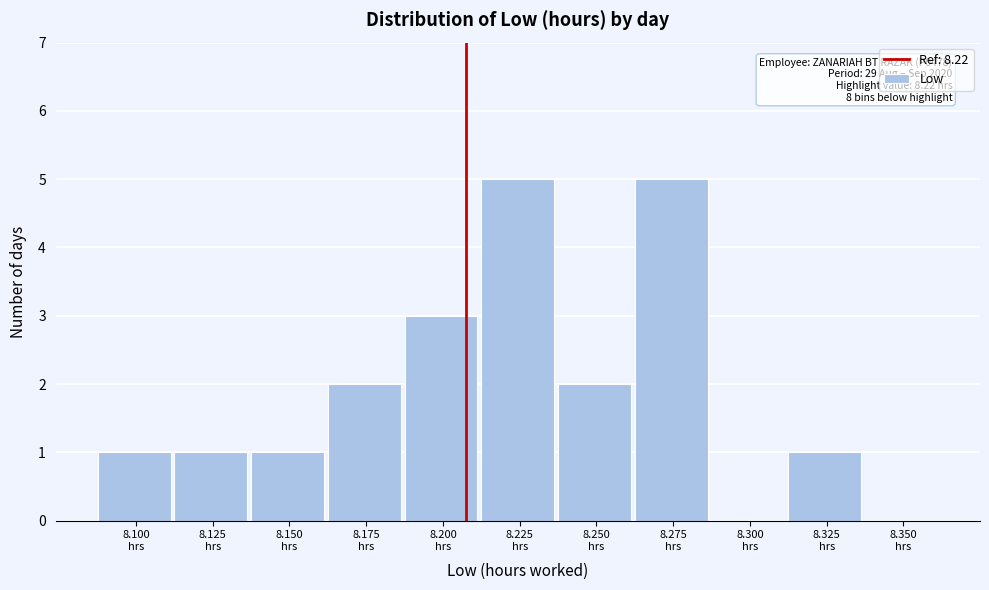

What is the maximum value shown in the chart?

5